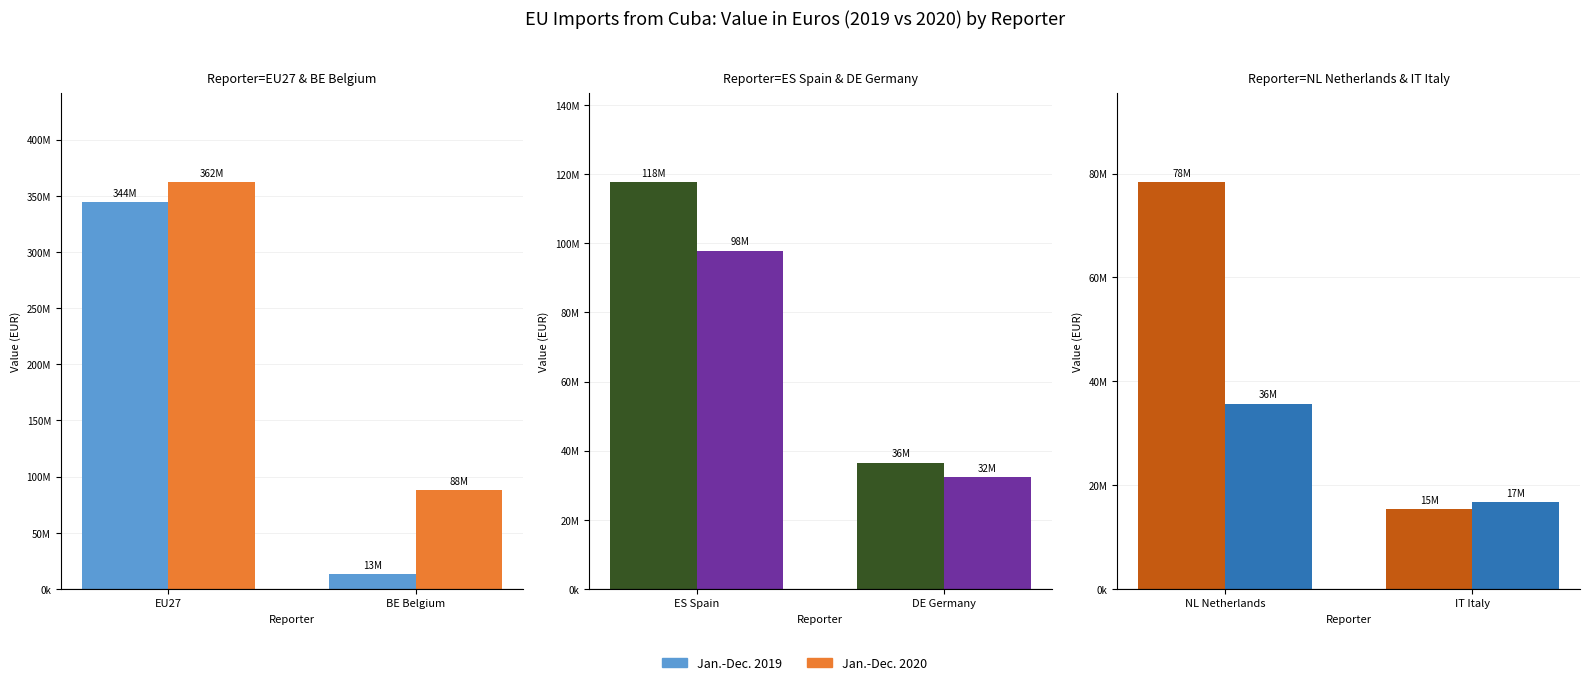

Which label corresponds to the largest value in the chart?

NL Netherlands